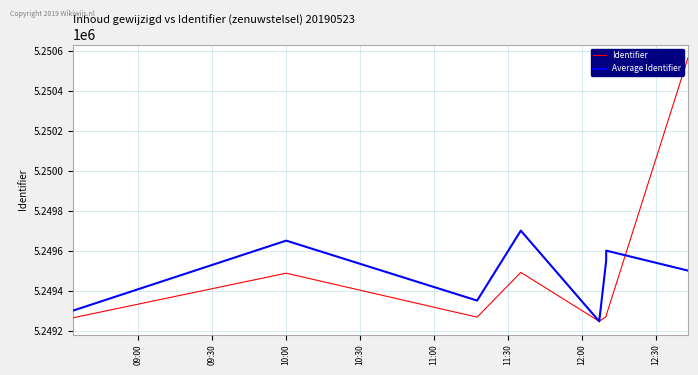

How many lines are shown in the chart?

2